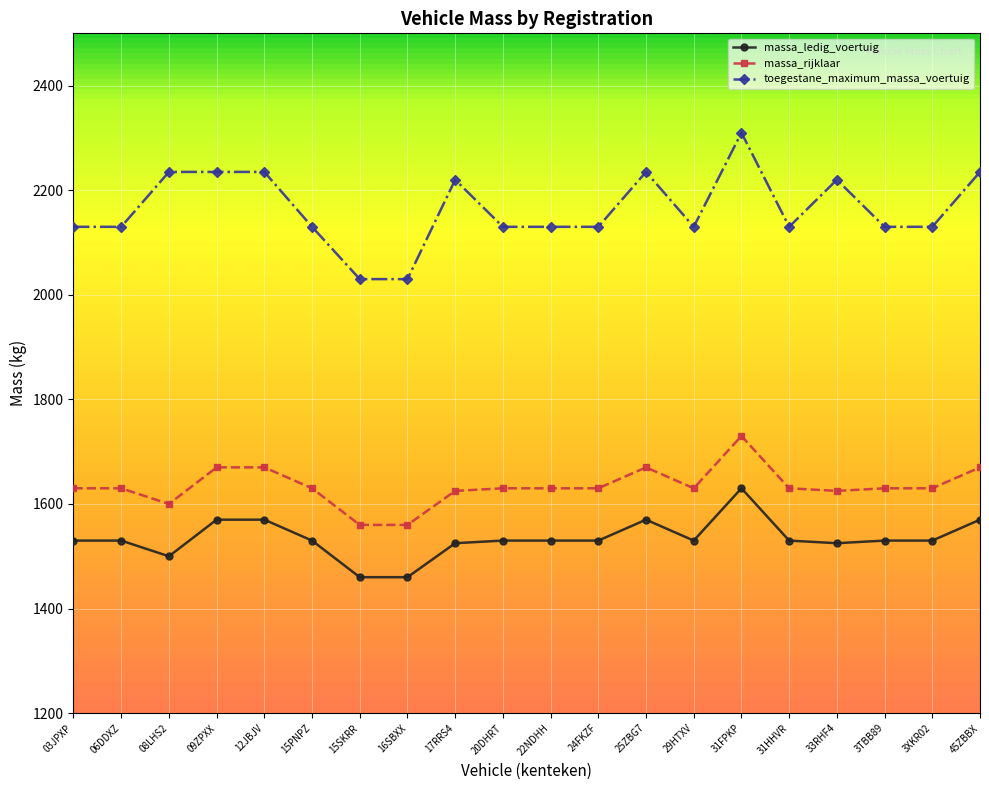

Count the number of categories in the chart.

20